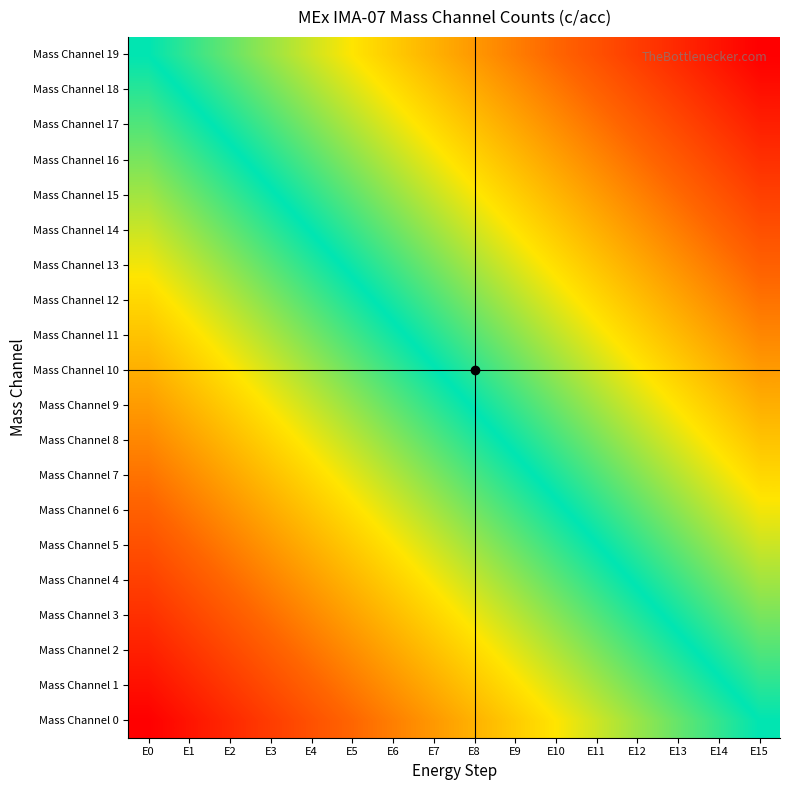

Which series has the largest range (max minus min)?

Mass Channel 0